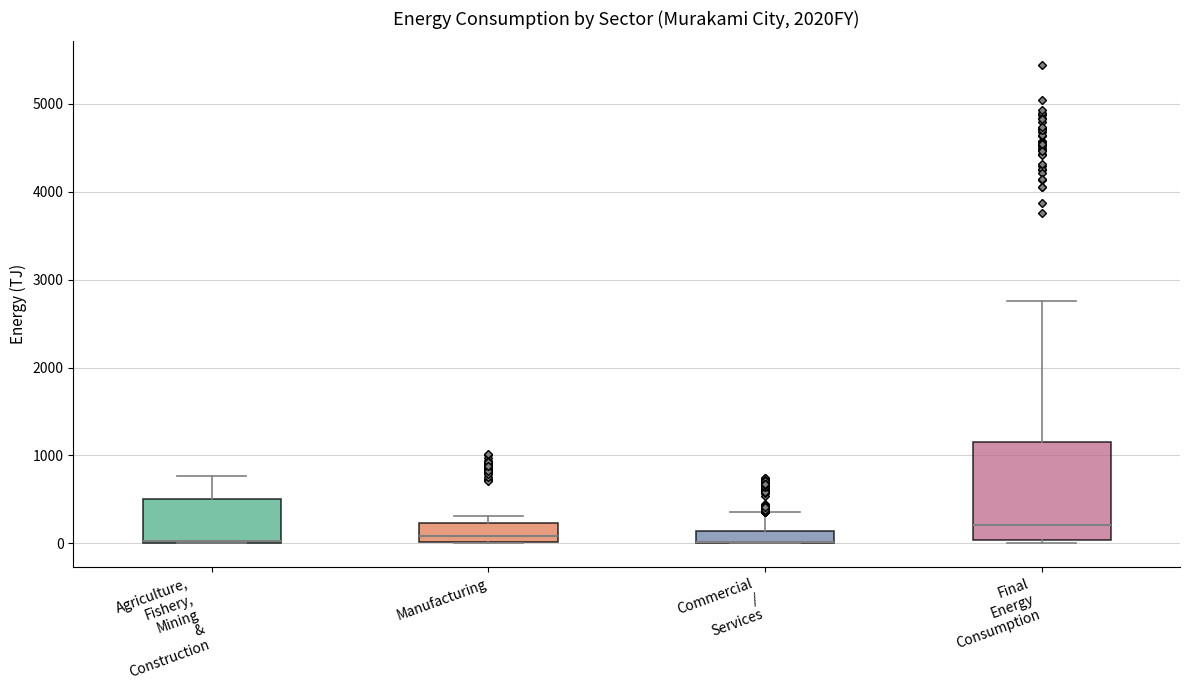

Where is the upper edge of the box for Manufacturing on the y-axis? The values are not printed on the chart, so give them approximately, as read against the axis.

200